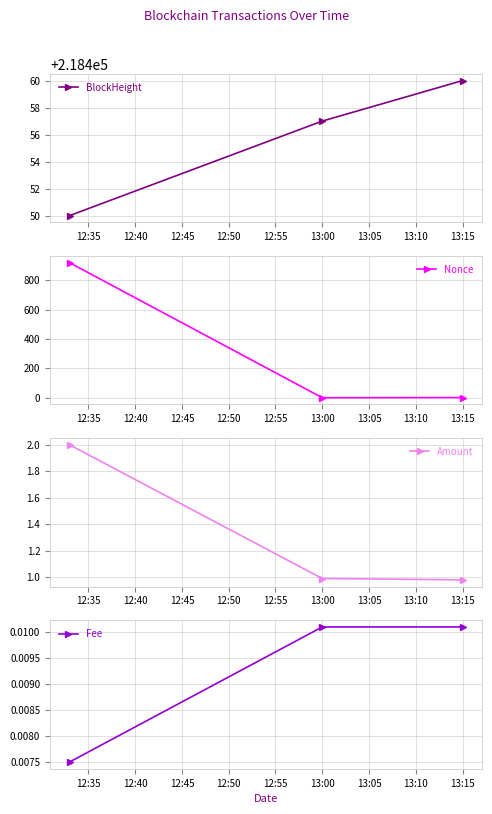

Does the chart display data point markers on the line(s)?

Yes